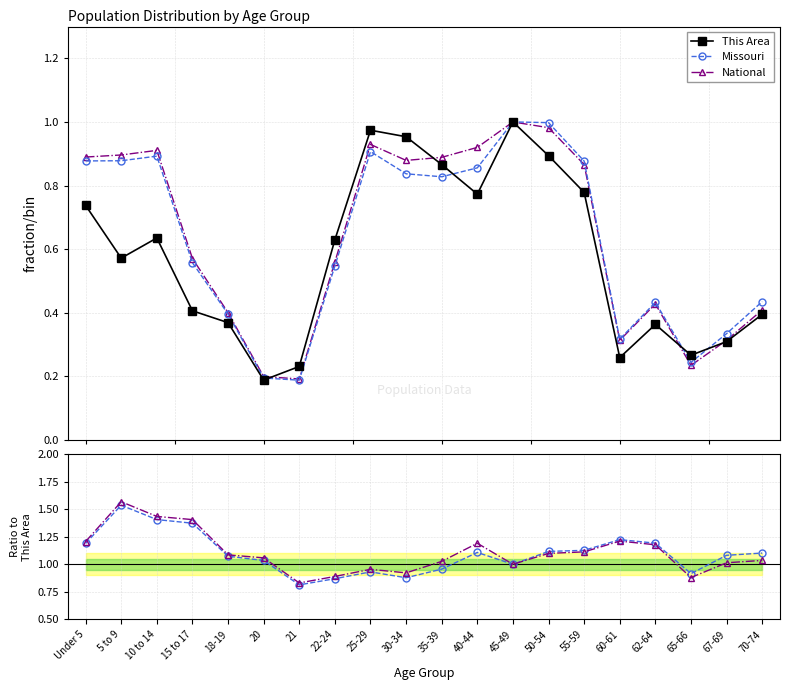

Which label corresponds to the smallest value in the chart?

20